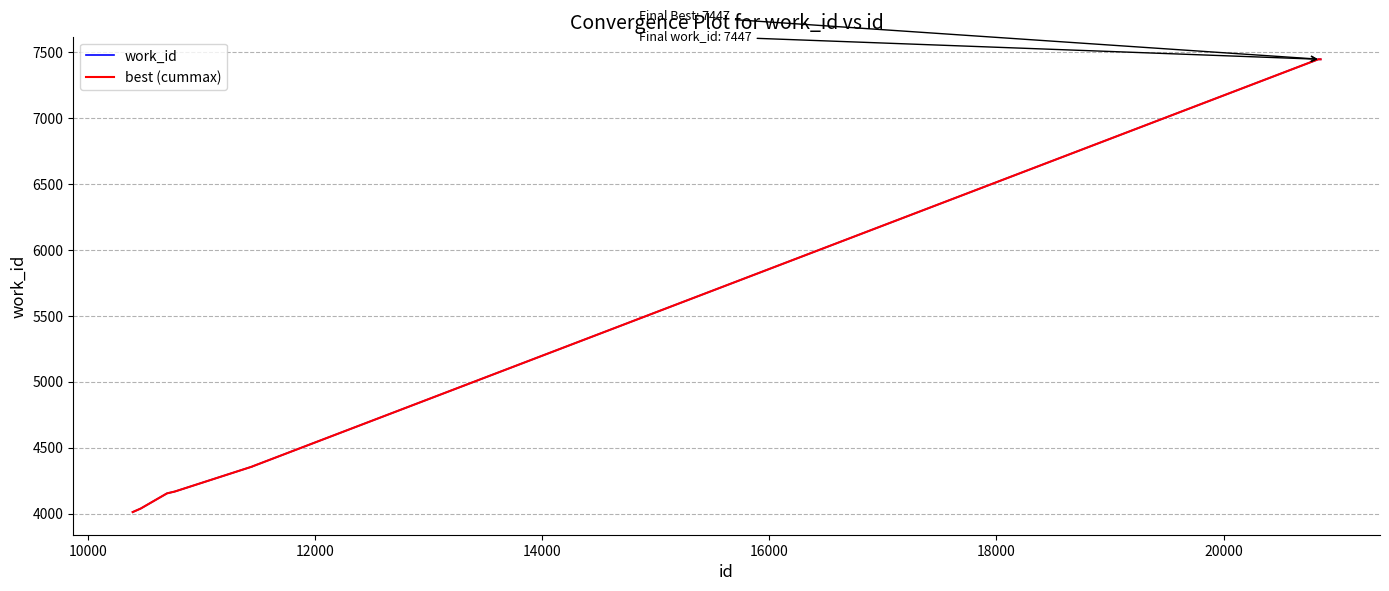

True or false: work_id and best (cummax) cross at least once.

False